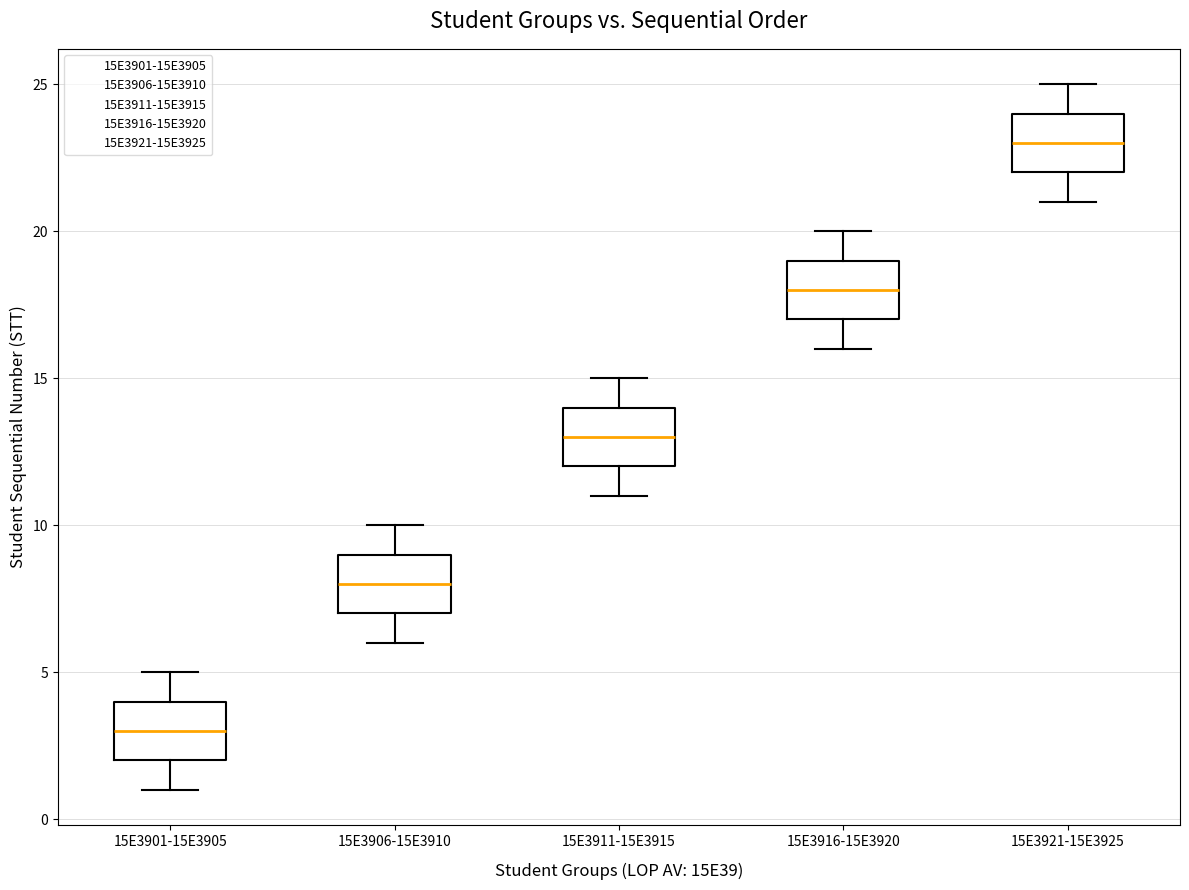

Where does the lower whisker of the box for 15E3901-15E3905 end on the y-axis? The values are not printed on the chart, so give them approximately, as read against the axis.

1